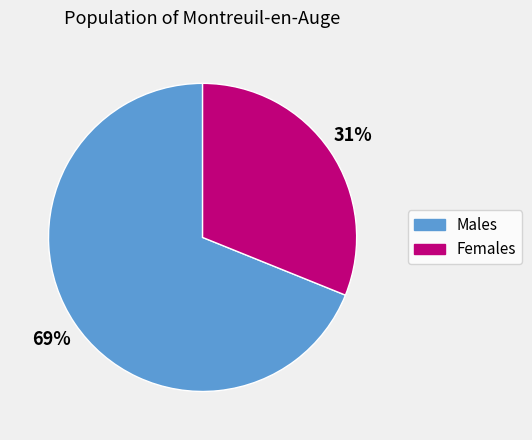

Between Males and Females, which is larger?

Males